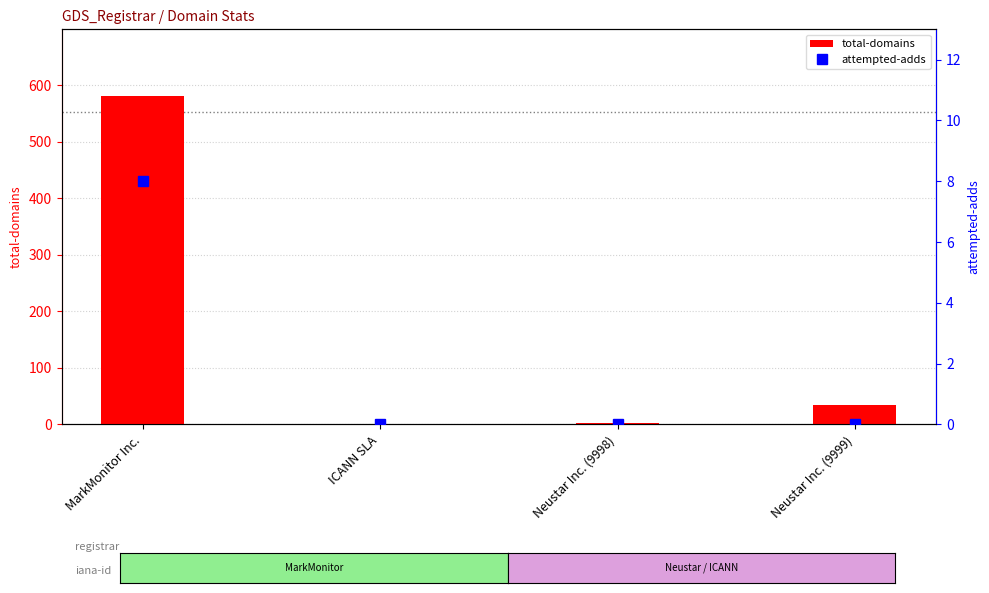

Is it true that total-domains equals 34 at Neustar Inc. (9999)?

True